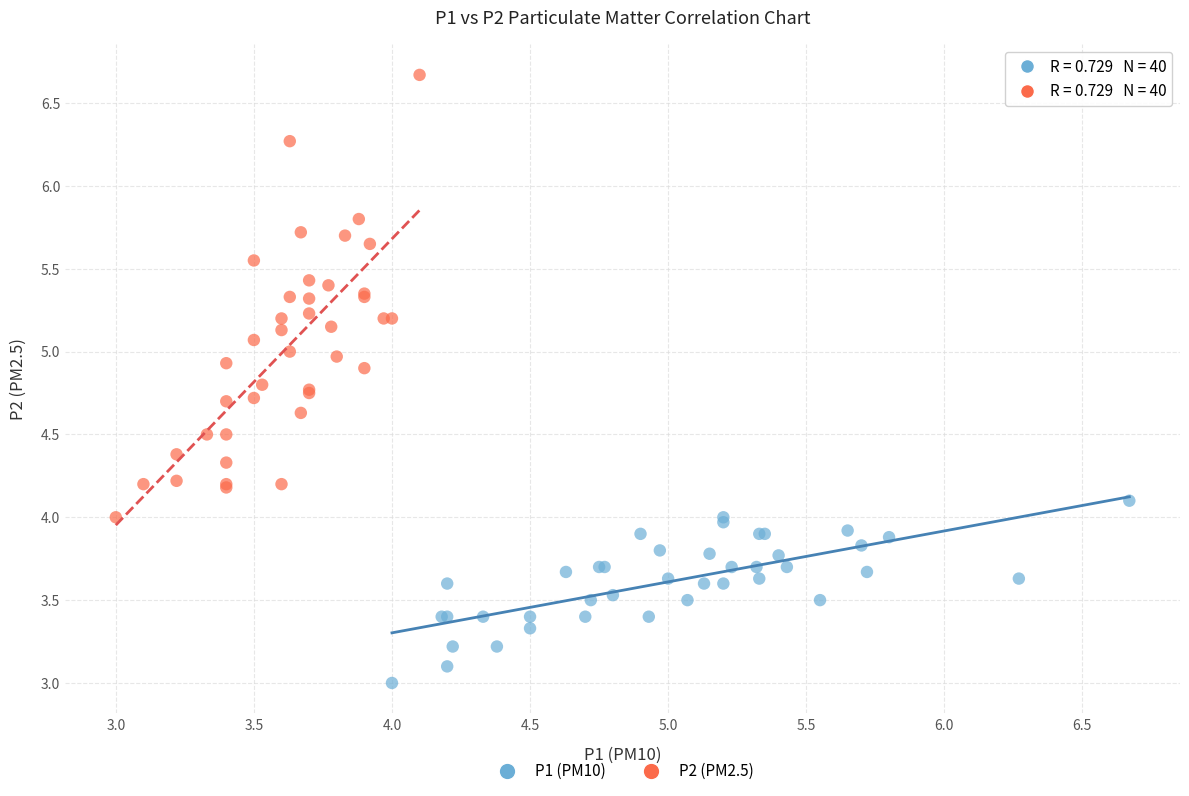

Which series reaches the minimum Y coordinate?

P1 (PM10)